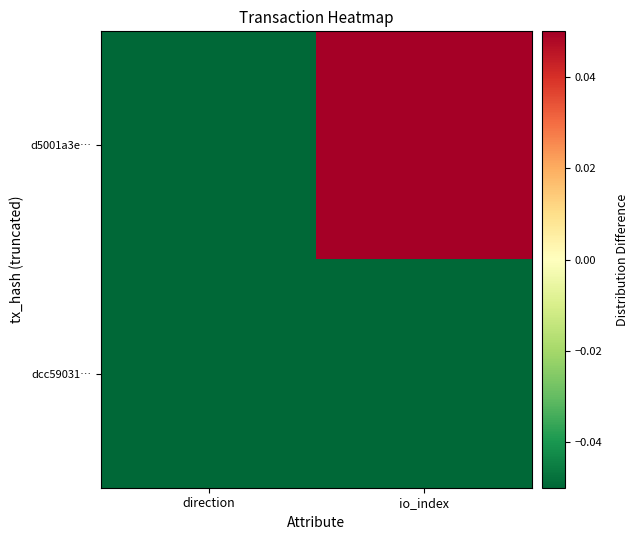

Which series has the largest range (max minus min)?

d5001a3e…